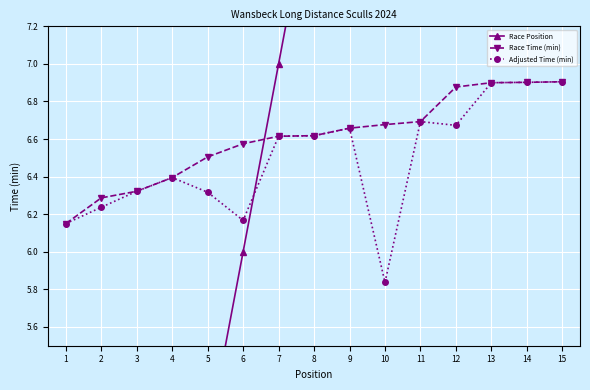

Is the value of Adjusted Time (min) at 15 greater than the value of Race Time (min) at 3?

Yes